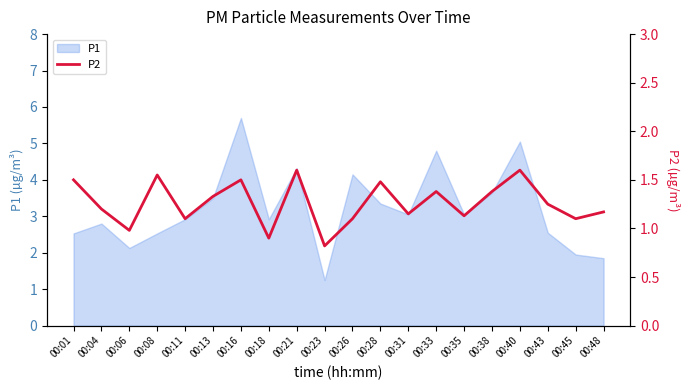

The chart shows a value of 1.5 at 00:01. True or false?

True